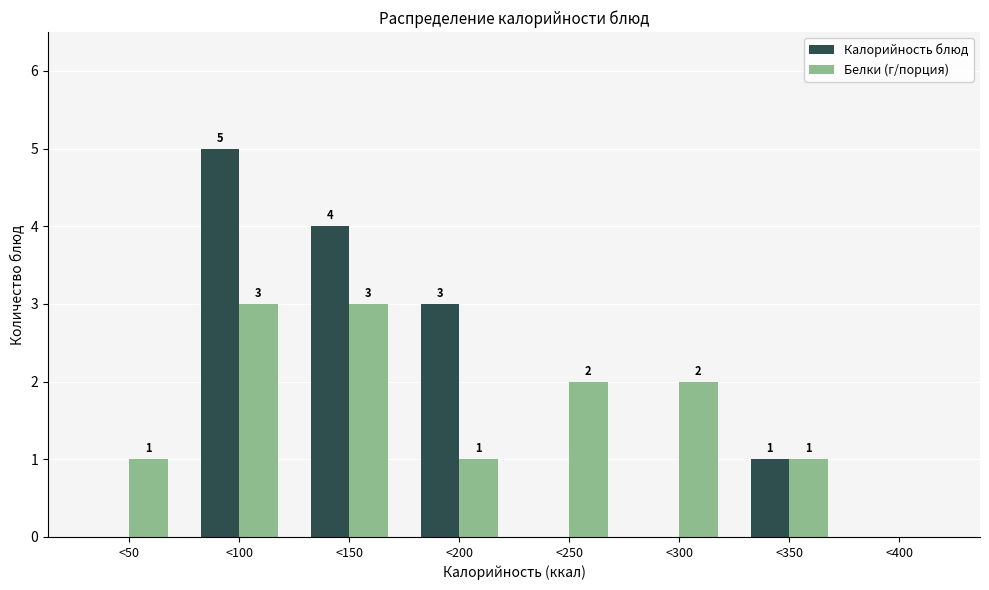

Reading left to right, what are all the values shown in this chart?

Калорийность блюд: <50=0	<100=5	<150=4	<200=3	<250=0	<300=0	<350=1	<400=0
Белки (г/порция): <50=1	<100=3	<150=3	<200=1	<250=2	<300=2	<350=1	<400=0